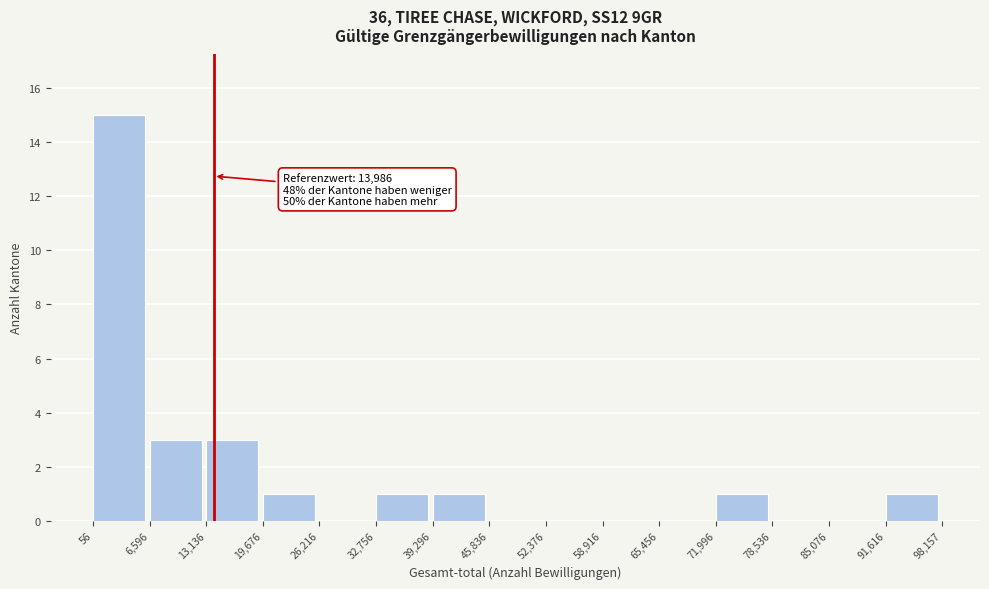

Which range on the x-axis has the tallest bar?

56 to 6,596